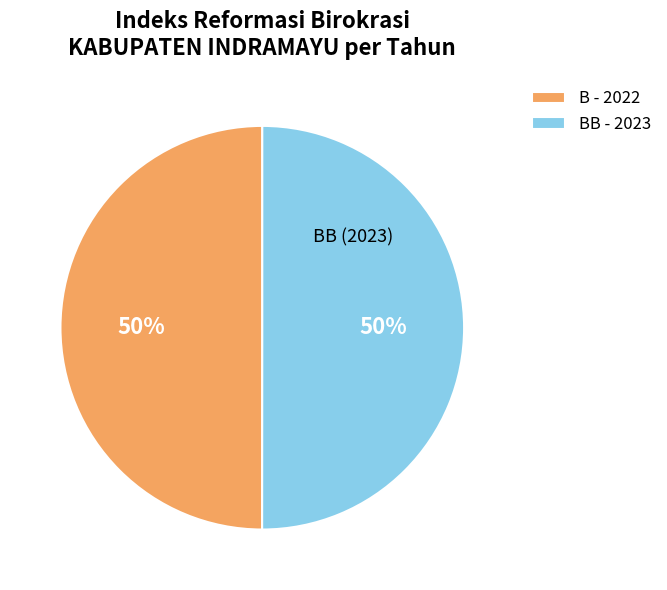

What is the ratio of the value at BB - 2023 to the value at B - 2022?

1.0